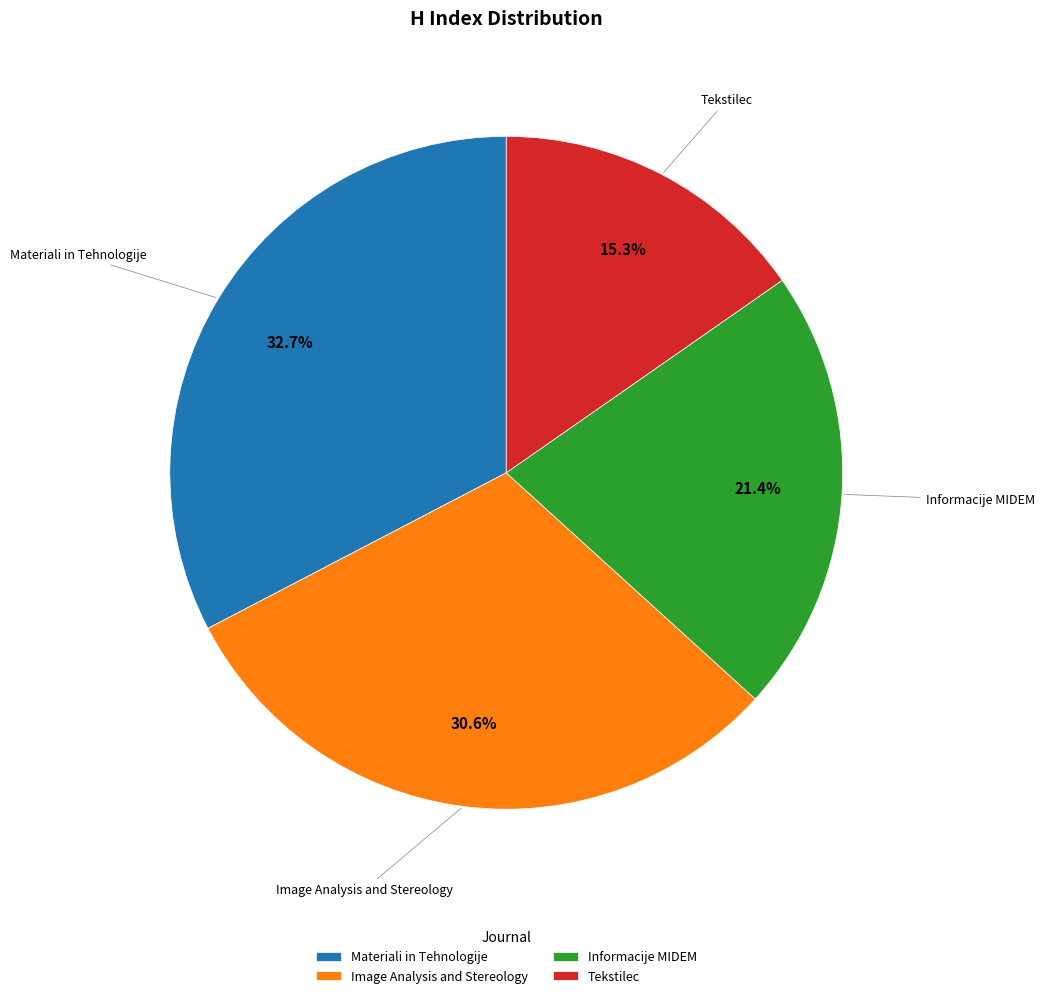

Approximately how many times larger is the value at Materiali in Tehnologije compared to Informacije MIDEM?

1.5